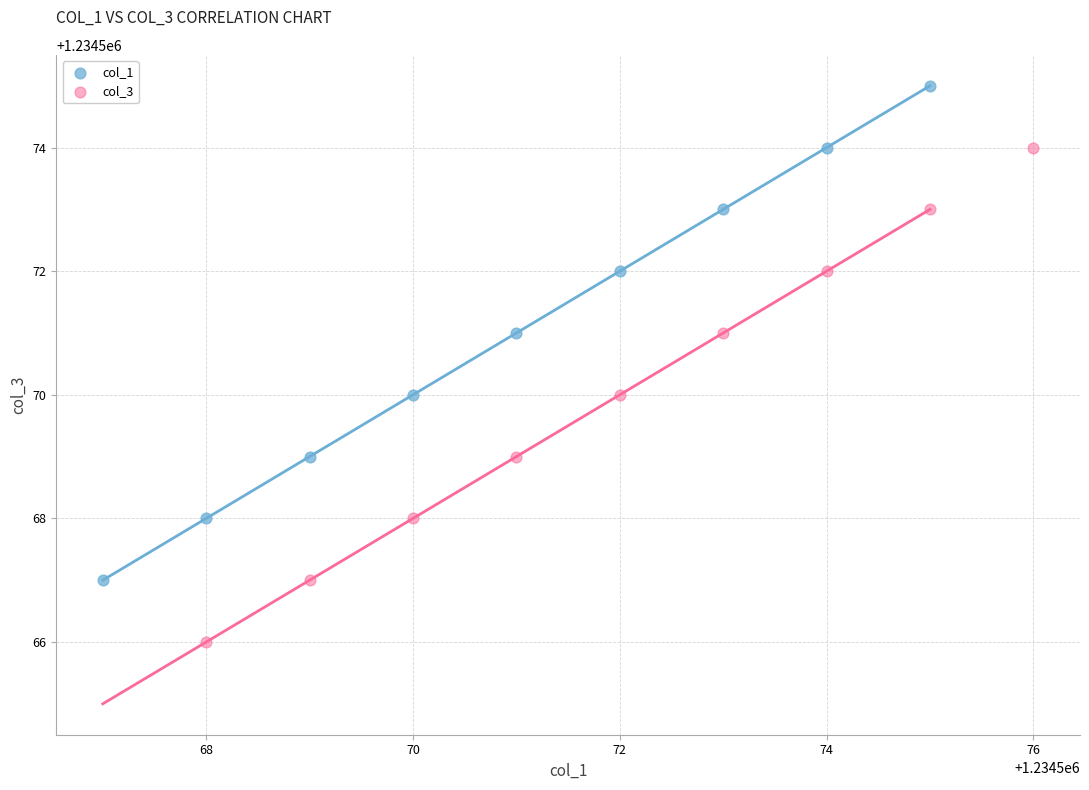

Which series reaches the minimum Y coordinate?

col_3